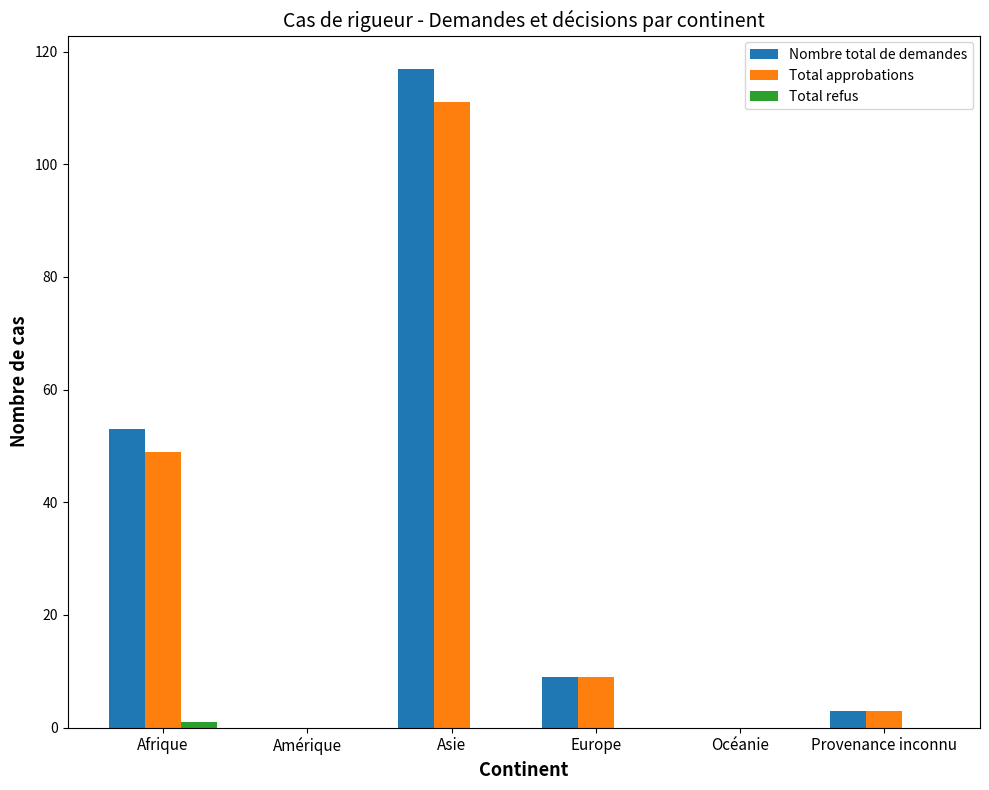

Which category has the highest value across all series?

Asie